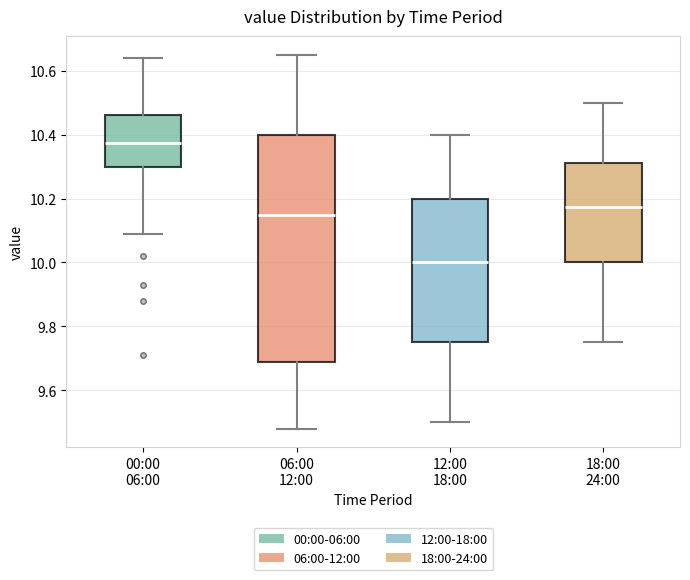

Which box's median line is the lowest?

12:00 18:00